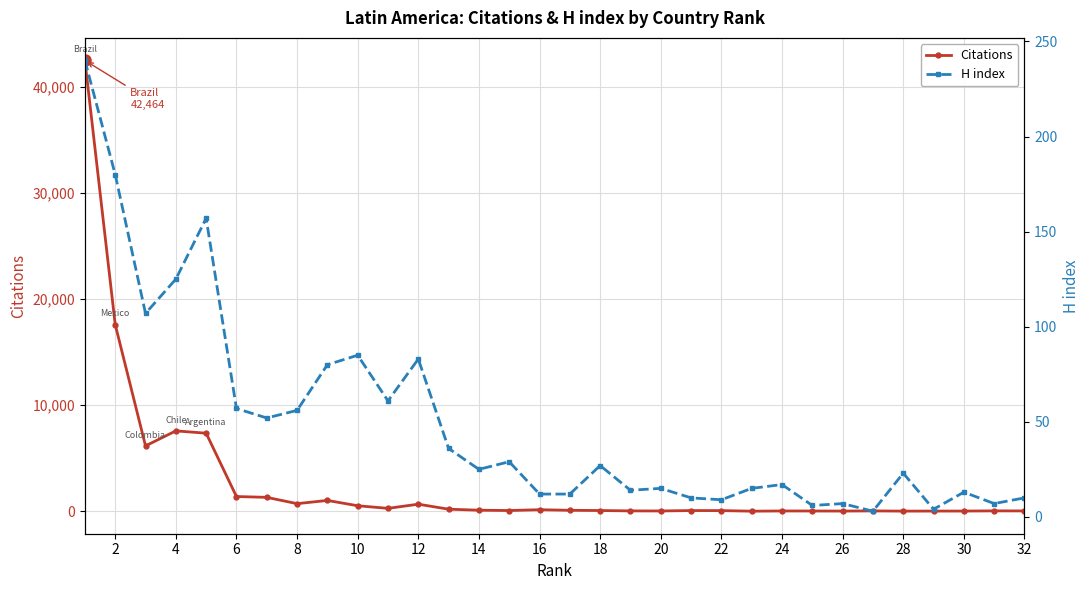

What is the highest value of the Citations series?

42464